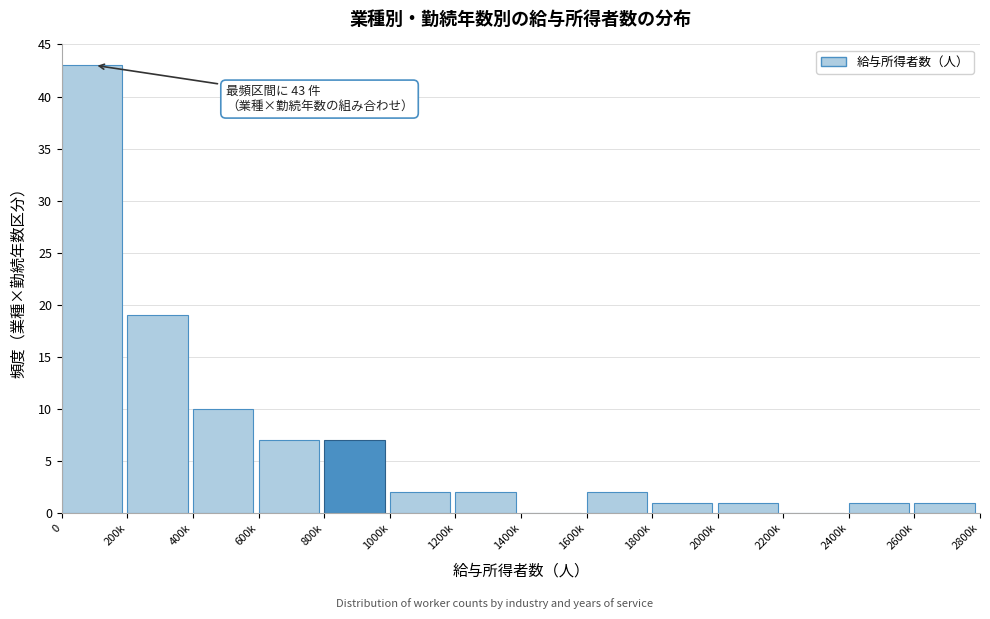

Reading left to right, extract all data points from this chart.

0=43	200k=19	400k=10	600k=7	800k=7	1000k=2	1200k=2	1400k=0	1600k=2	1800k=1	2000k=1	2200k=0	2400k=1	2600k=1